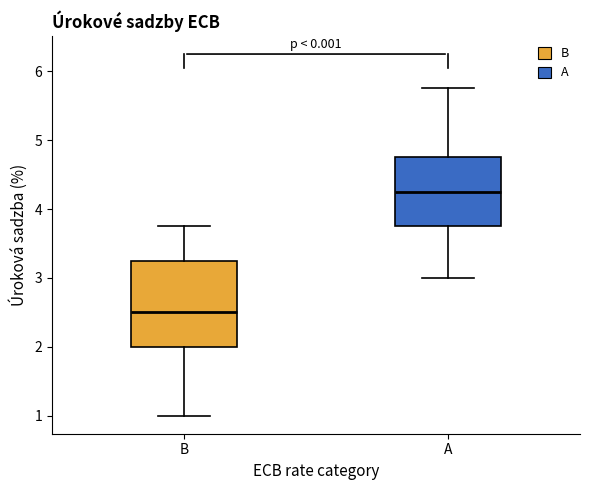

Where is the upper edge of the box for A on the y-axis? The values are not printed on the chart, so give them approximately, as read against the axis.

4.8